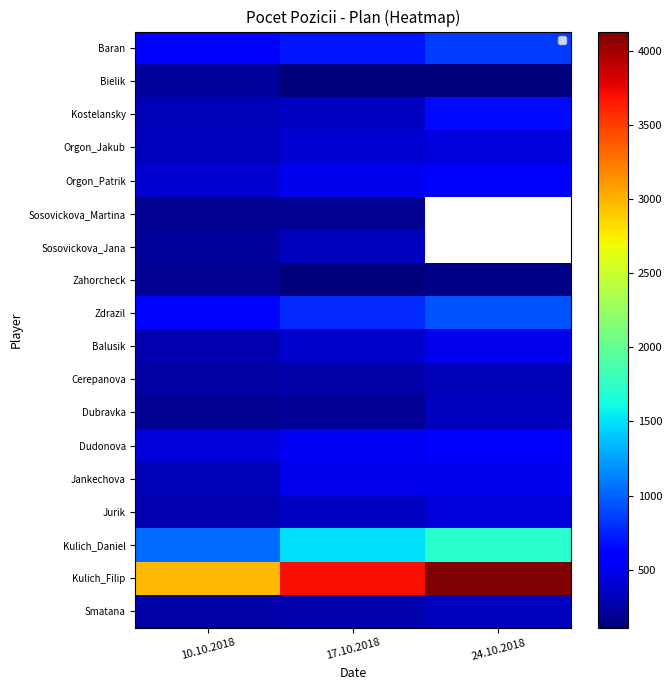

Rank the categories by Kulich_Daniel value from lowest to highest.

10.10.2018, 17.10.2018, 24.10.2018